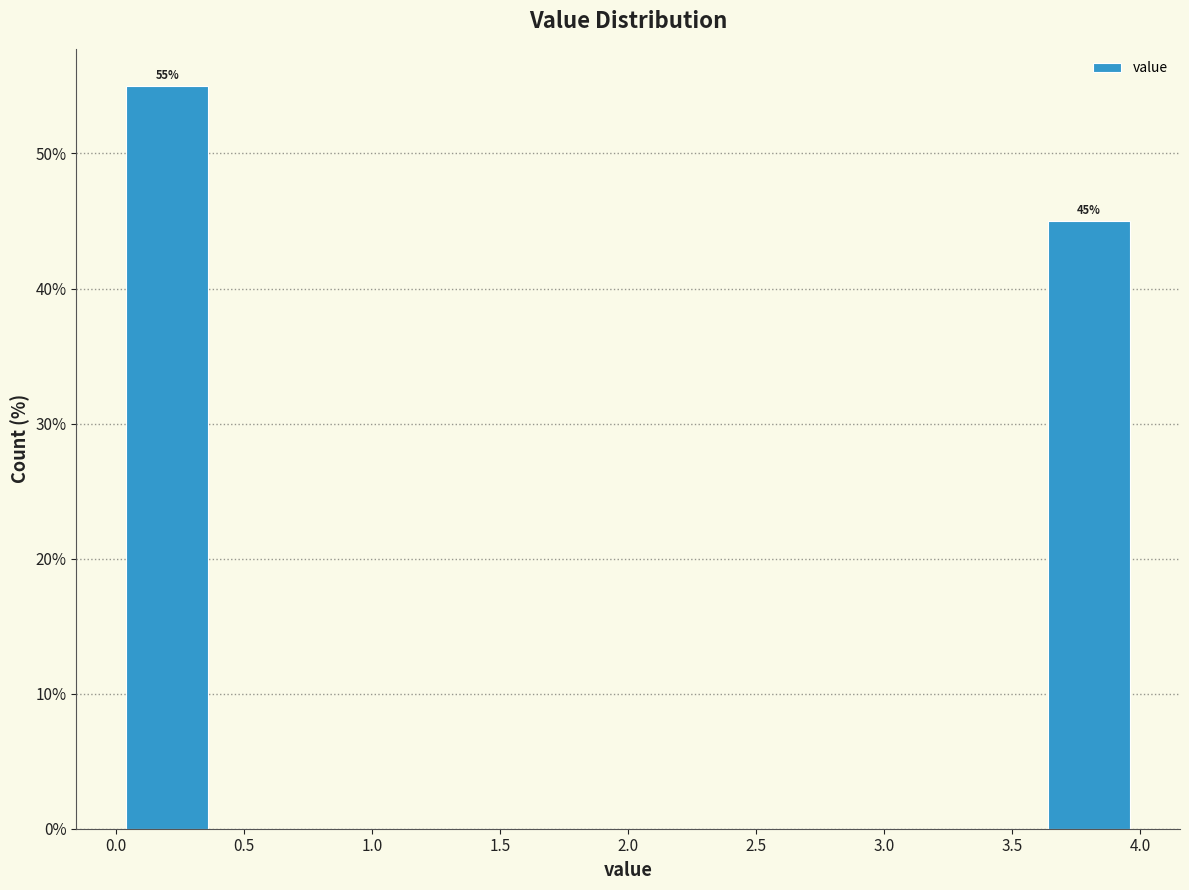

Over which range of the x-axis is the bar tallest?

0.0 to 0.4